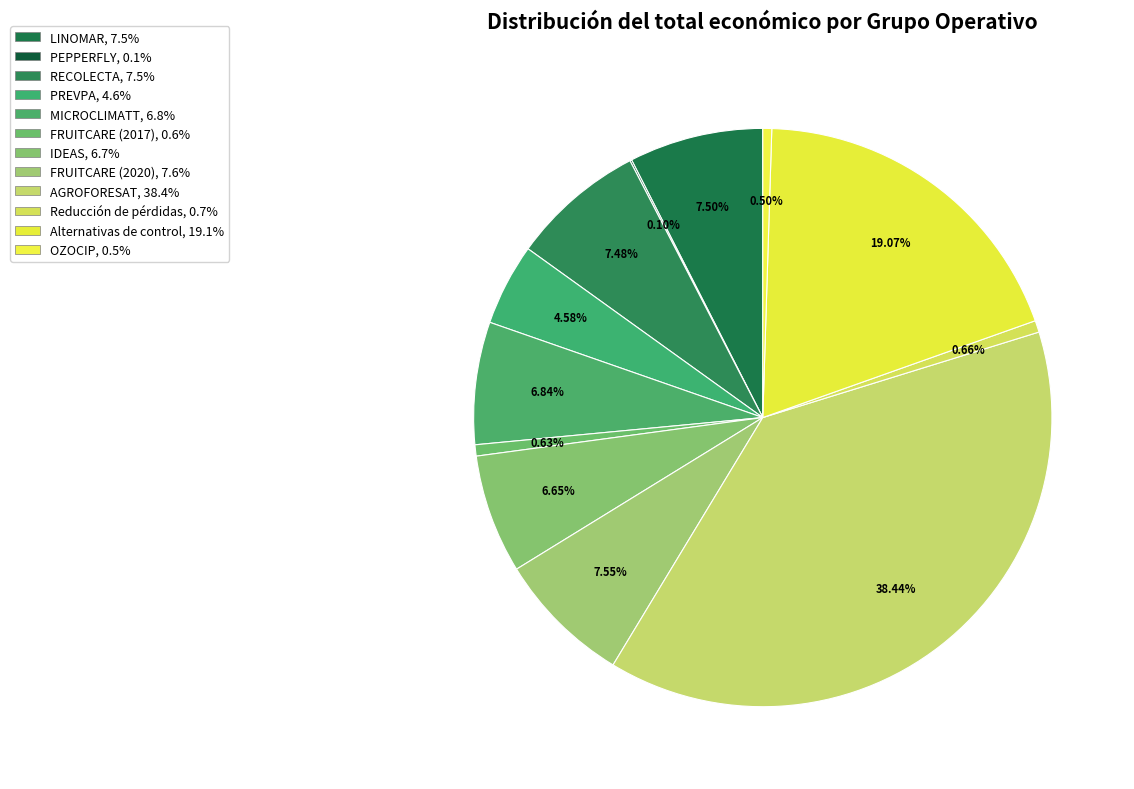

Which slice is the smallest?

PEPPERFLY